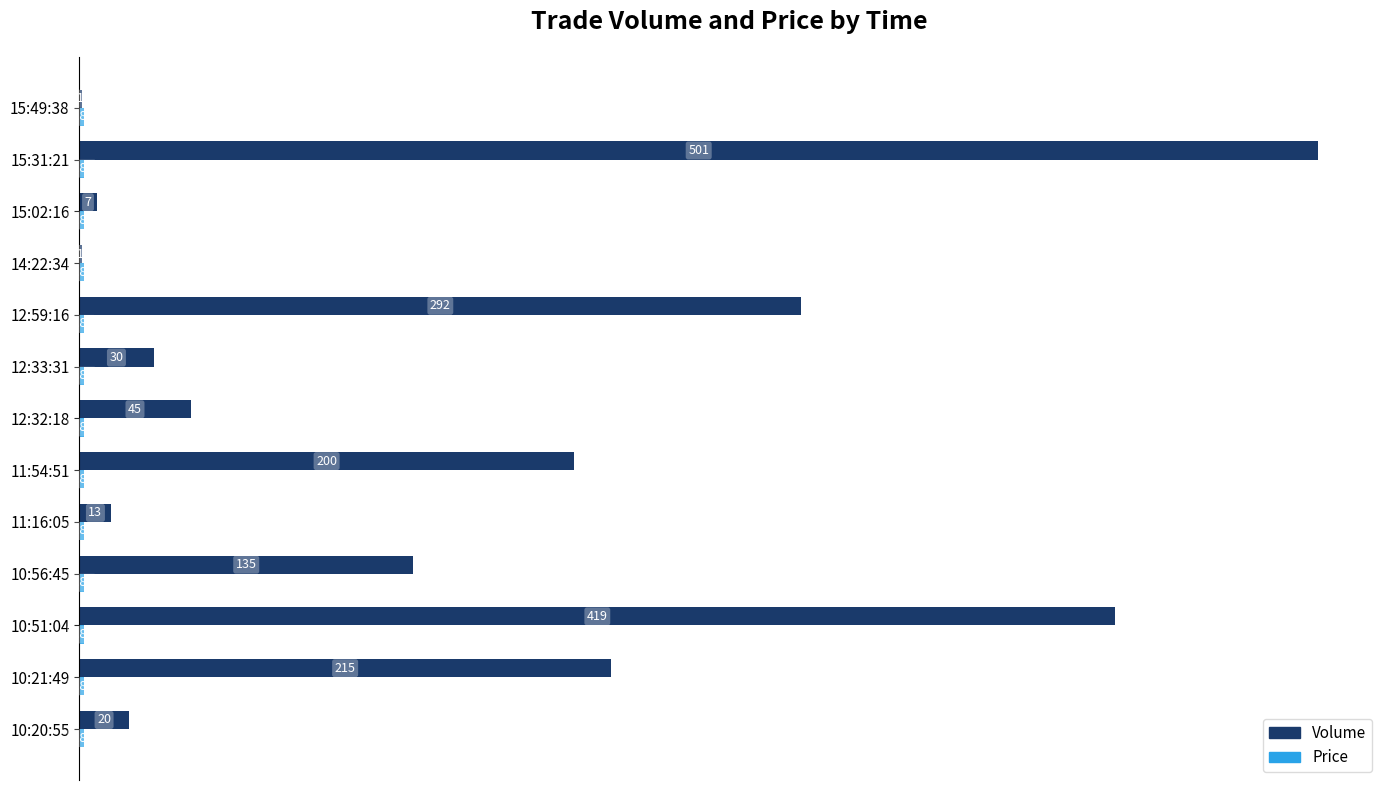

Count the number of data series in this chart.

2